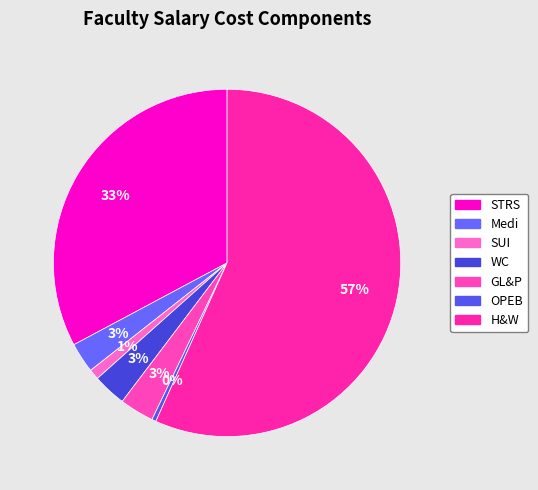

What is the change in value from STRS to H&W?

+13753.5